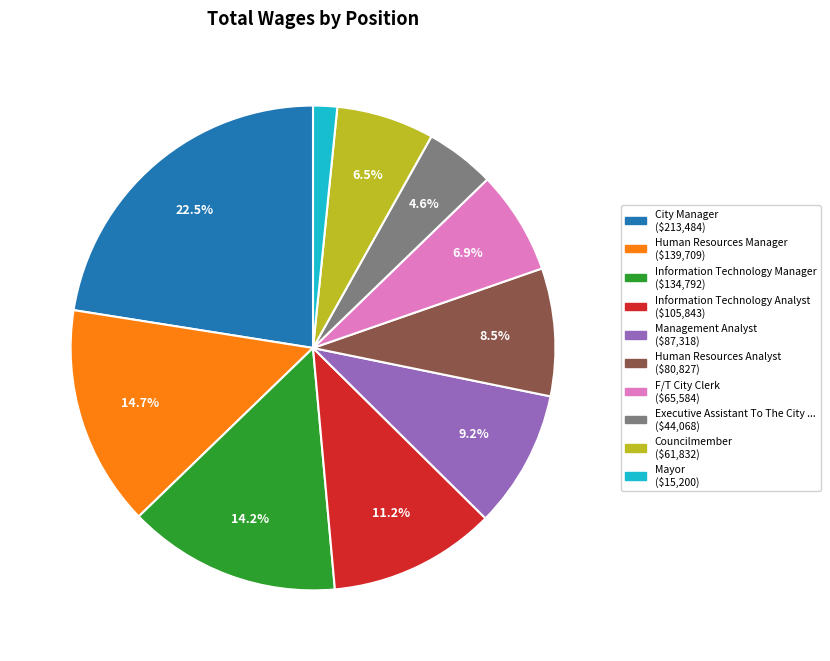

How many segments does this pie chart have?

10